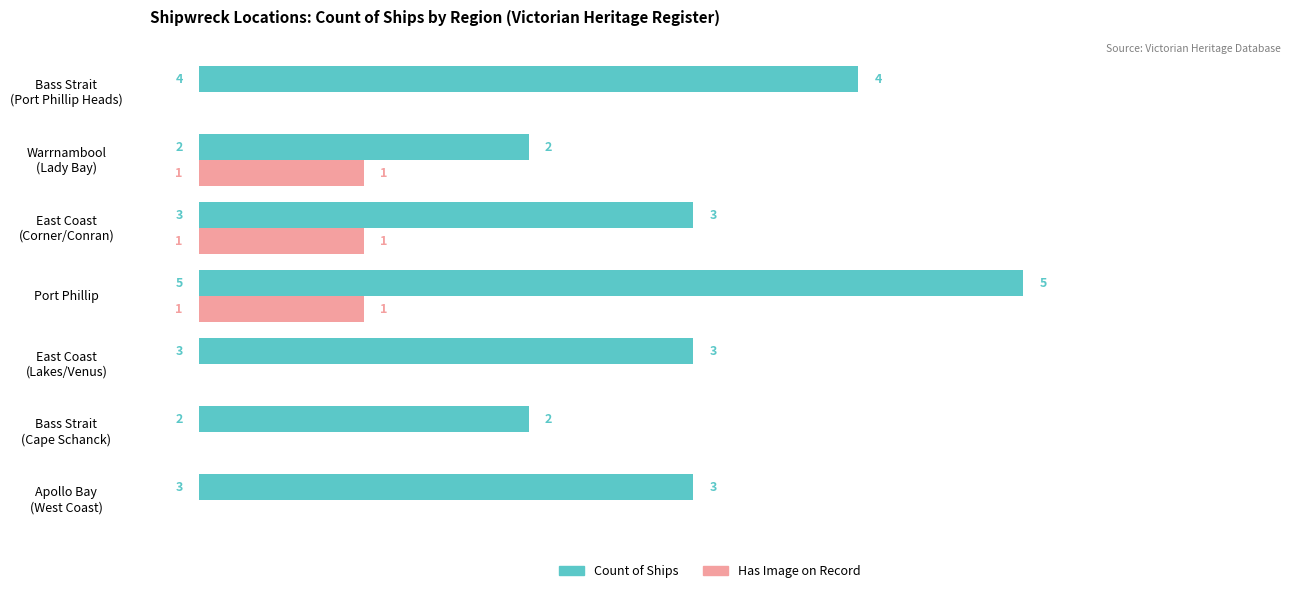

At which category is the sum across all series the highest?

Port Phillip